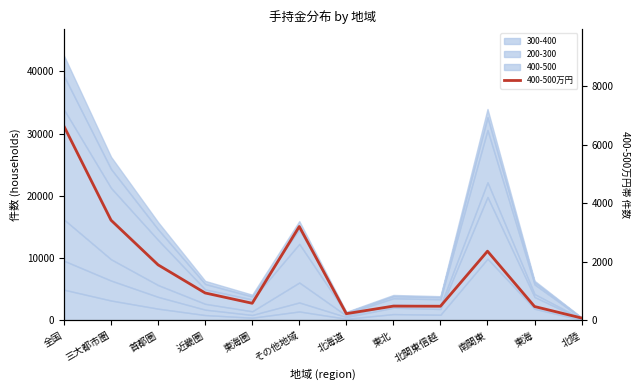

What position from the left is 近畿圏?

4